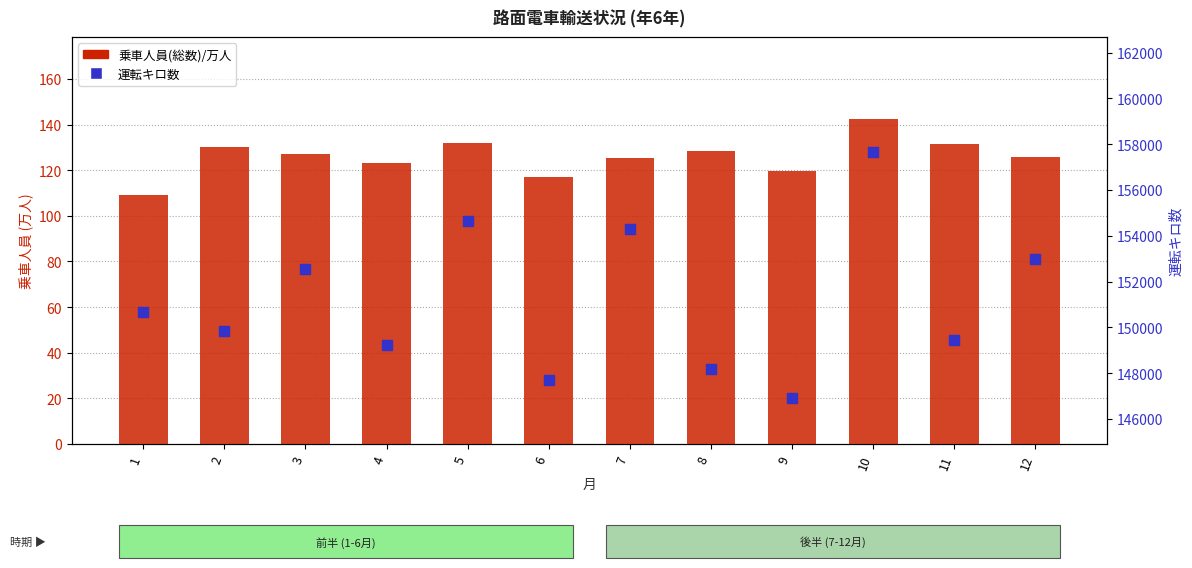

Is the value of 運転キロ数 at 11 greater than the value of 乗車人員(総数)/万人 at 11?

Yes